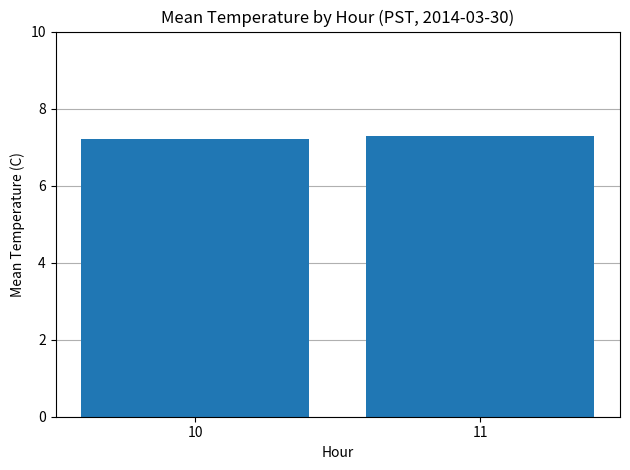

What is the sum of the values at 10 and 11?

14.5